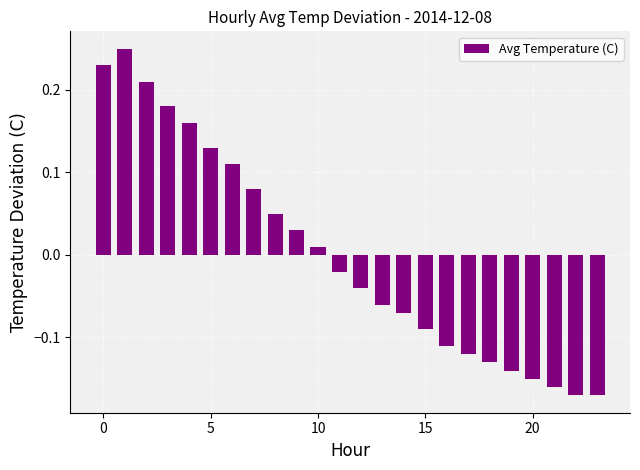

Are the bars horizontal?

No